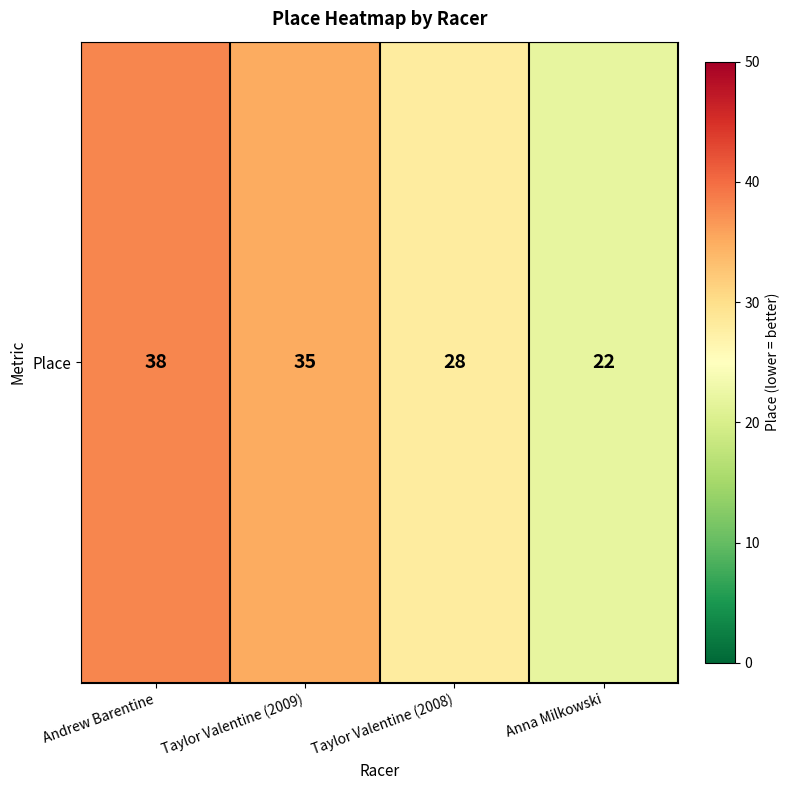

At which category does the chart reach its peak across all series?

Andrew Barentine